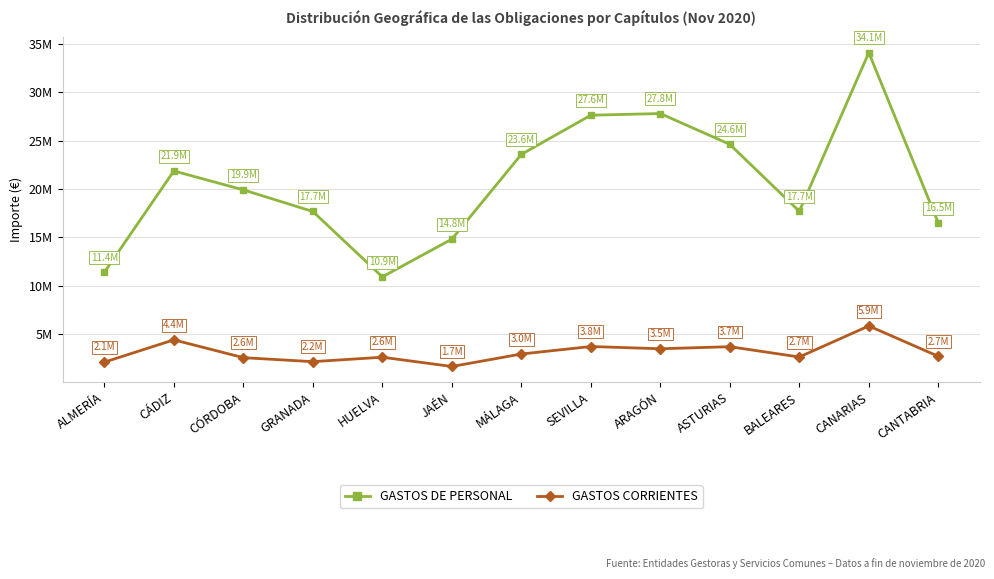

Which has a higher value, CÁDIZ or GRANADA?

CÁDIZ